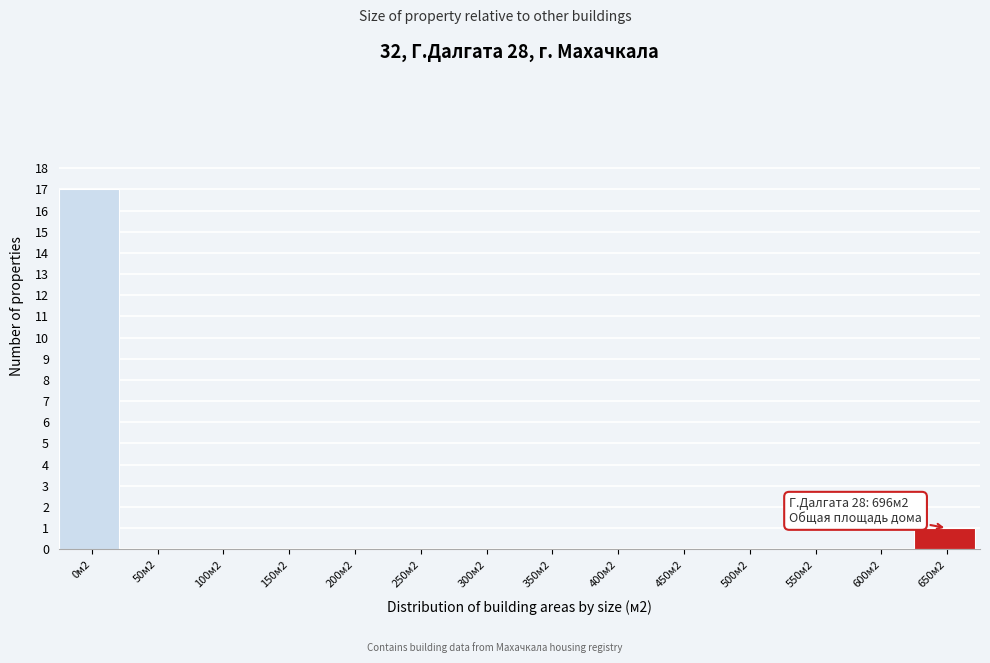

Reading right to left, list all the values displayed in this chart.

650м2=1	600м2=0	550м2=0	500м2=0	450м2=0	400м2=0	350м2=0	300м2=0	250м2=0	200м2=0	150м2=0	100м2=0	50м2=0	0м2=17